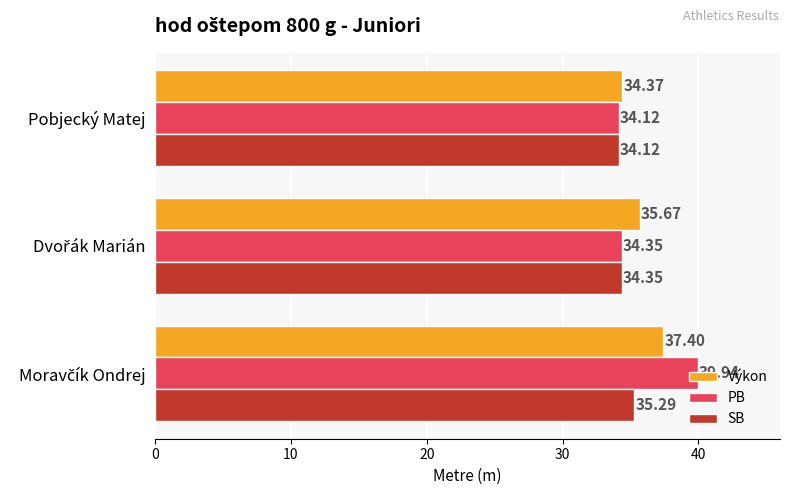

Which series has the largest total across all categories?

PB